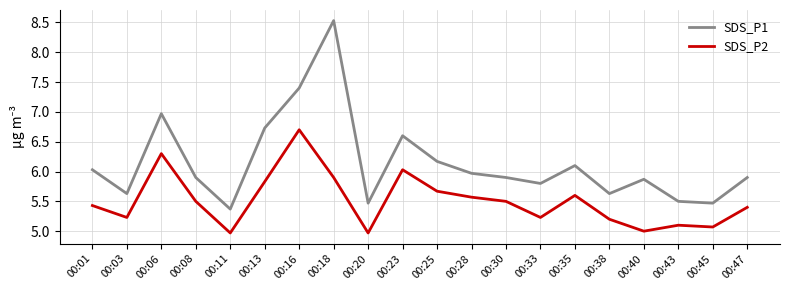

Which series has the largest total across all categories?

SDS_P1